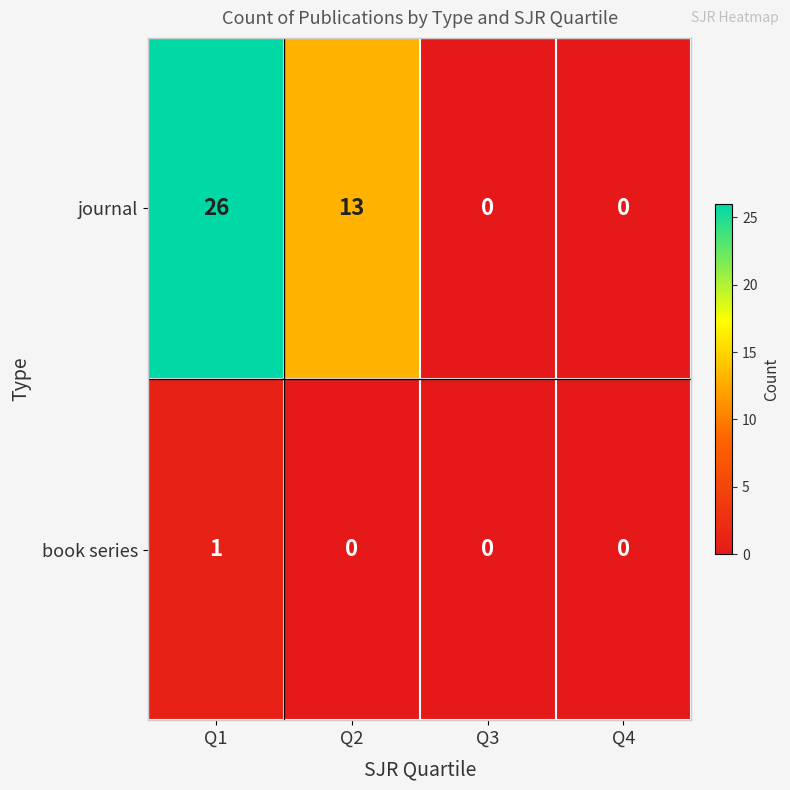

Which series has the largest range (max minus min)?

journal